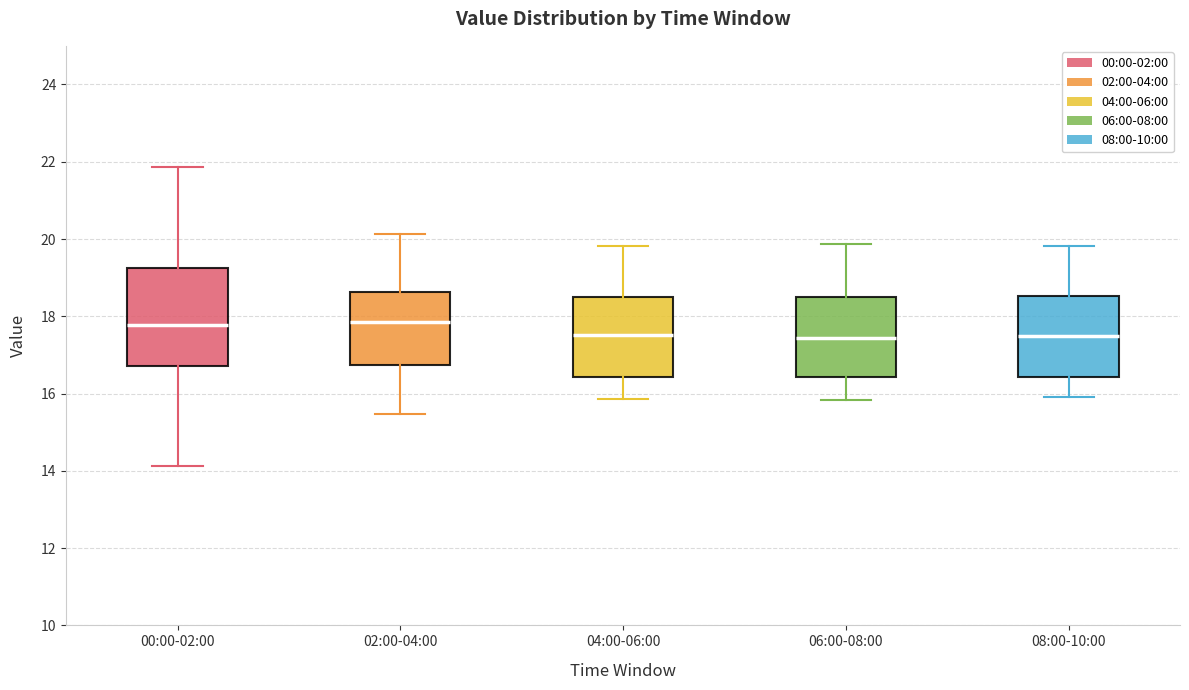

Reading left to right, read every box against the y-axis: the position of its median line, the range the box covers, and the ends of its whiskers. The values are not printed on the chart, so give them approximately, as read against the axis.

00:00-02:00: median 17.8, box 16.8 to 19.2, whiskers 14.2 to 21.8
02:00-04:00: median 17.8, box 16.8 to 18.6, whiskers 15.4 to 20.2
04:00-06:00: median 17.6, box 16.4 to 18.6, whiskers 15.8 to 19.8
06:00-08:00: median 17.4, box 16.4 to 18.6, whiskers 15.8 to 19.8
08:00-10:00: median 17.4, box 16.4 to 18.6, whiskers 16.0 to 19.8